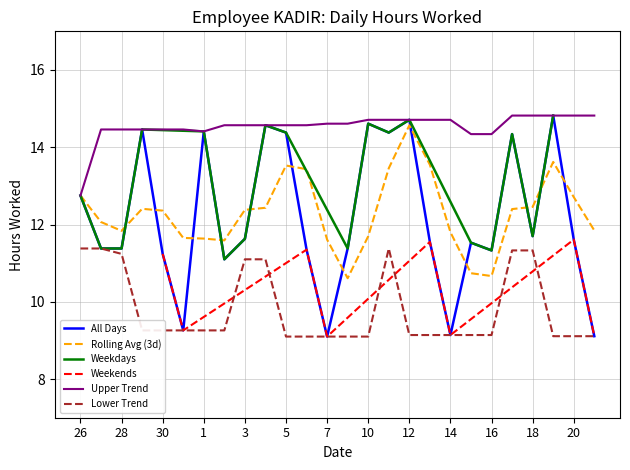

At which category does the data reach its first local peak?

29